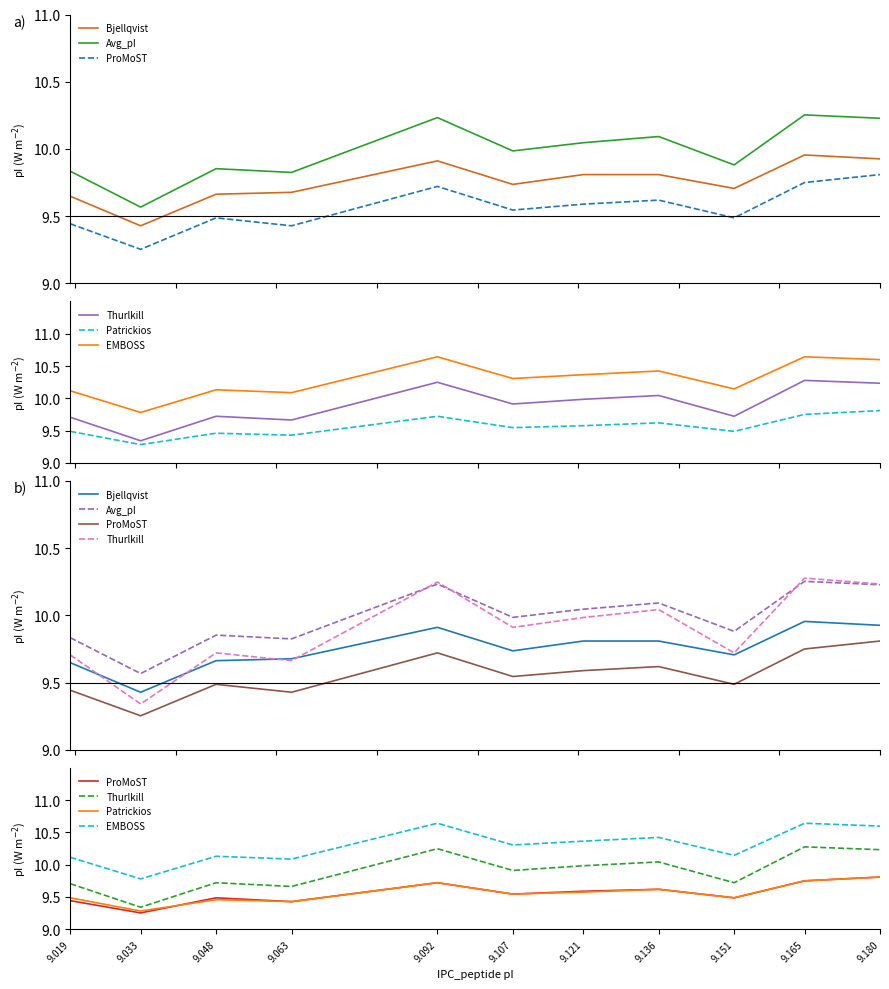

What is the value of the Patrickios point at the 3rd from the left?

9.5